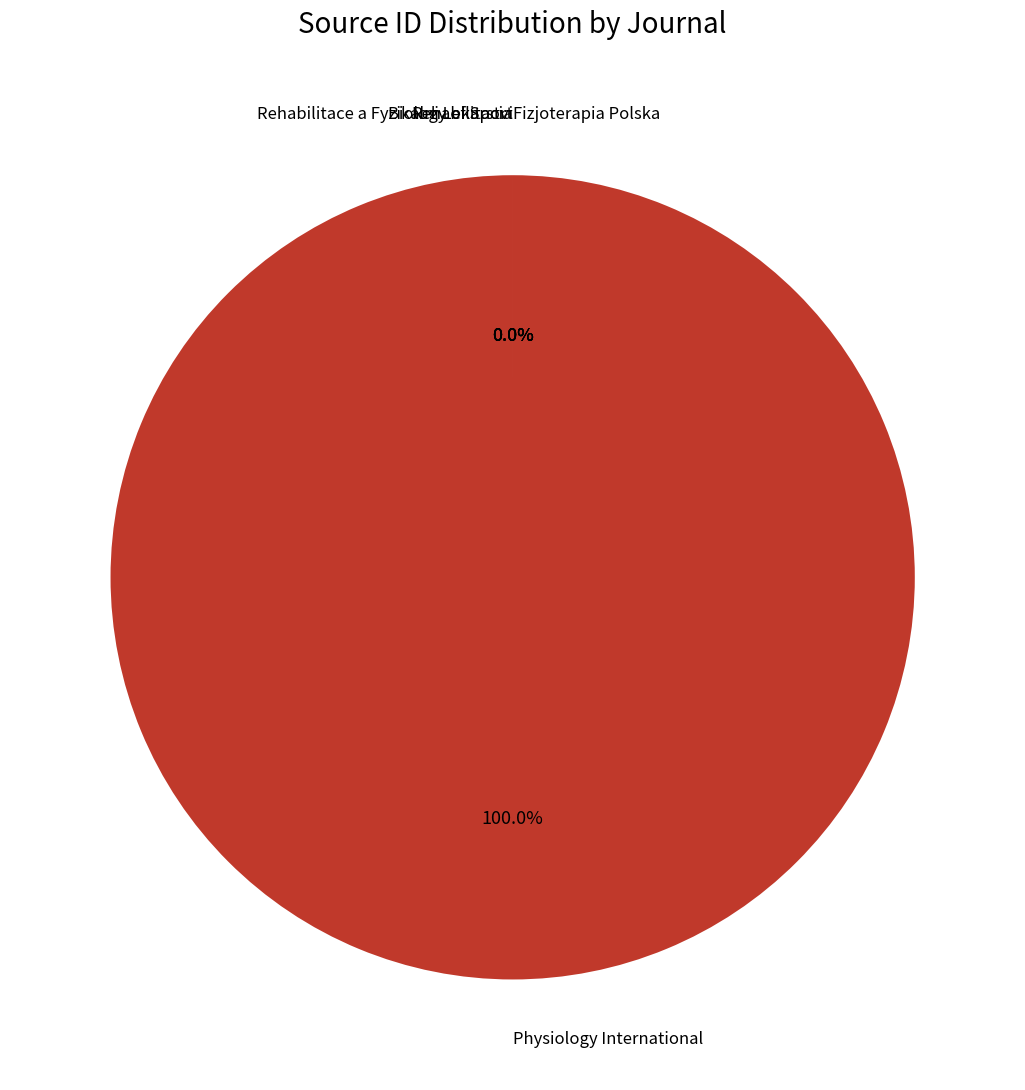

What is the largest slice in the pie chart?

Physiology International